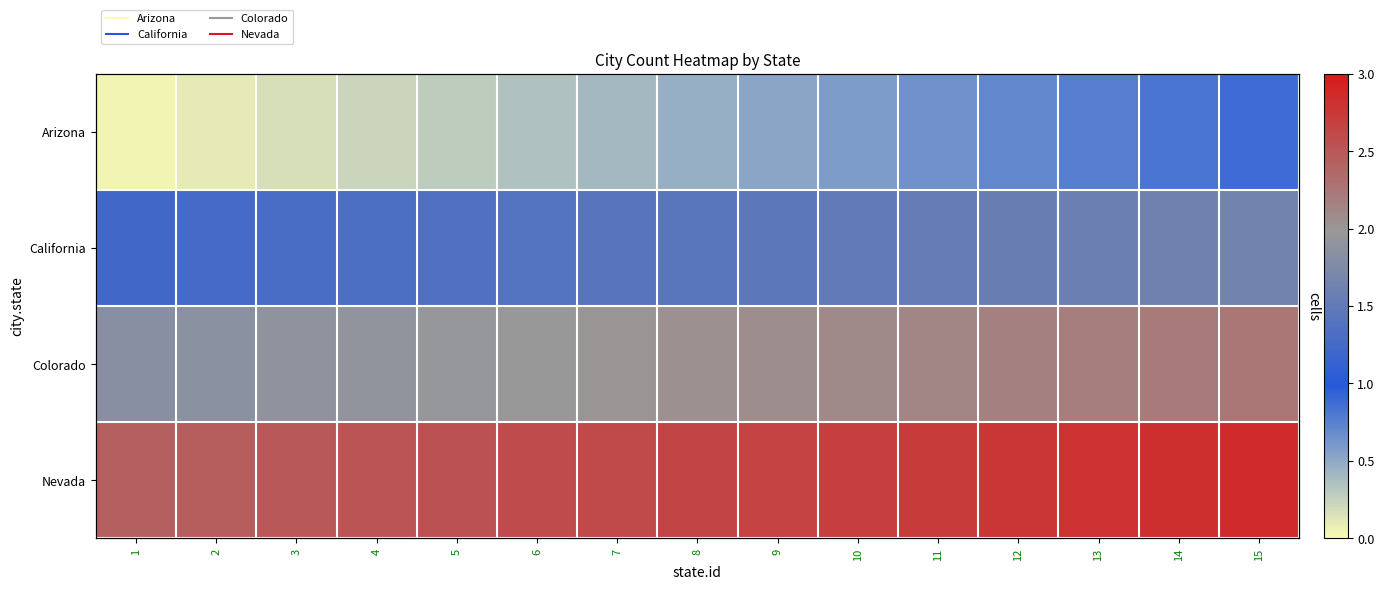

What is the sum of the Colorado values at 11 and 12?

4.3